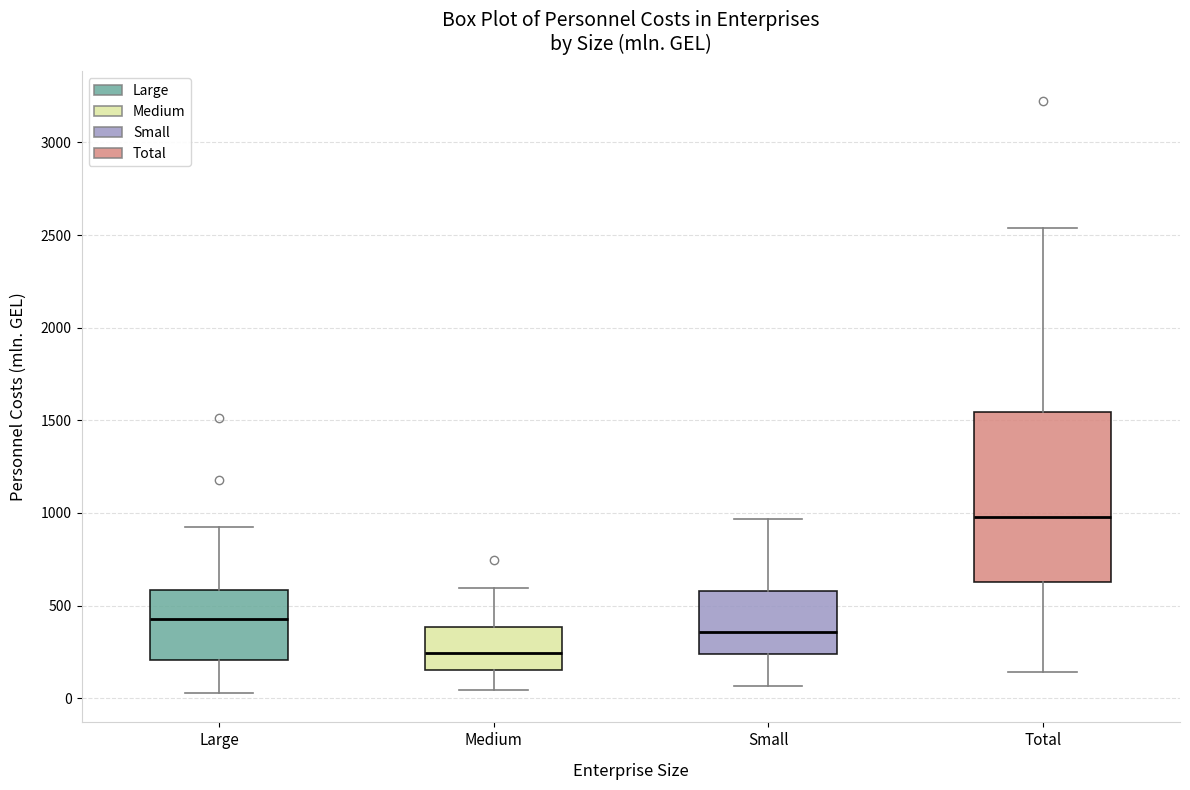

Reading left to right, transcribe this box plot: for each box, give where its median line is, the range the box spans, and where its two whiskers end, as read against the y-axis. The values are not printed on the chart, so give them approximately, as read against the axis.

Large: median 450, box 200 to 600, whiskers 50 to 900
Medium: median 250, box 150 to 400, whiskers 50 to 600
Small: median 350, box 250 to 600, whiskers 50 to 950
Total: median 1000, box 650 to 1550, whiskers 150 to 2550